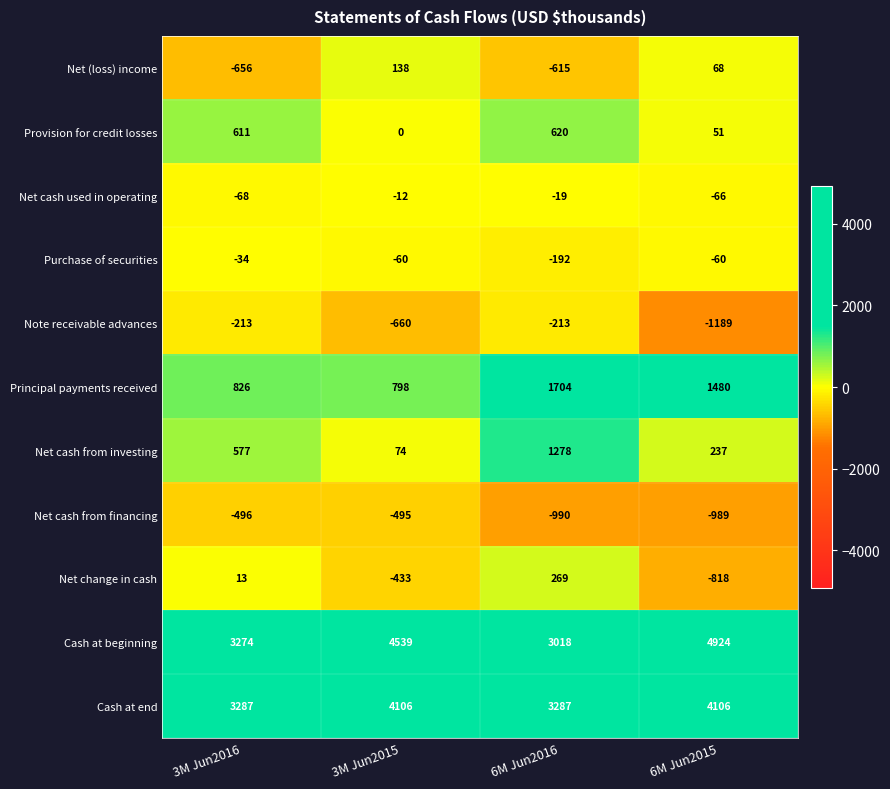

The value of Net (loss) income at 6M Jun2016 is -993. True or false?

False